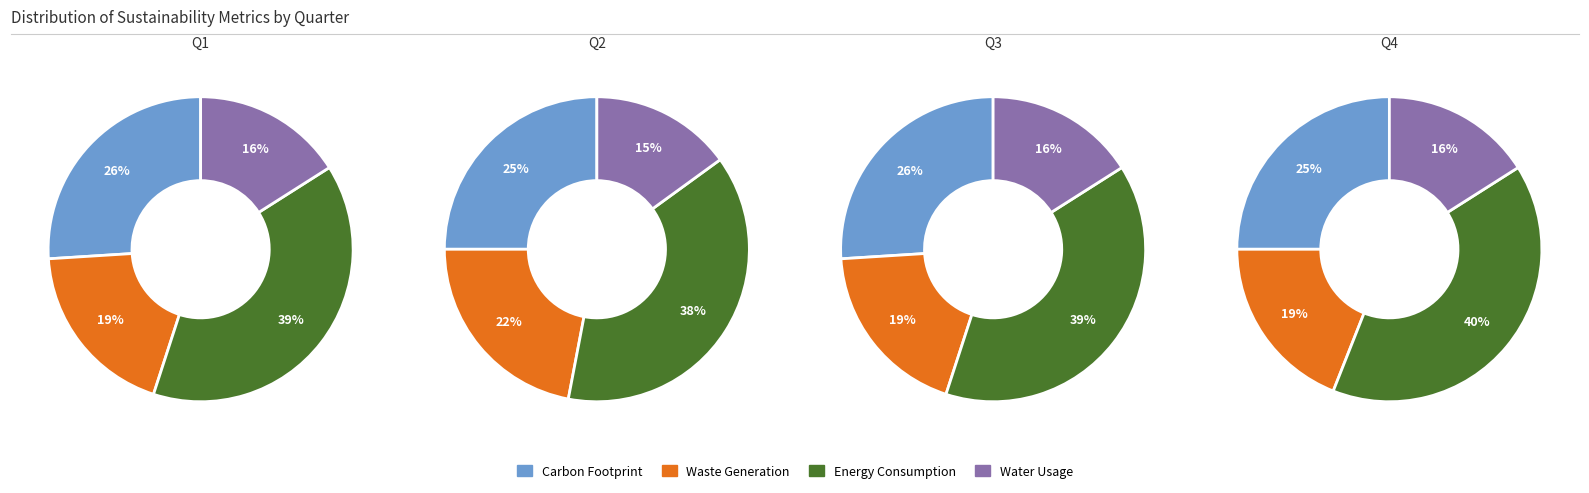

How many segments does this pie chart have?

4